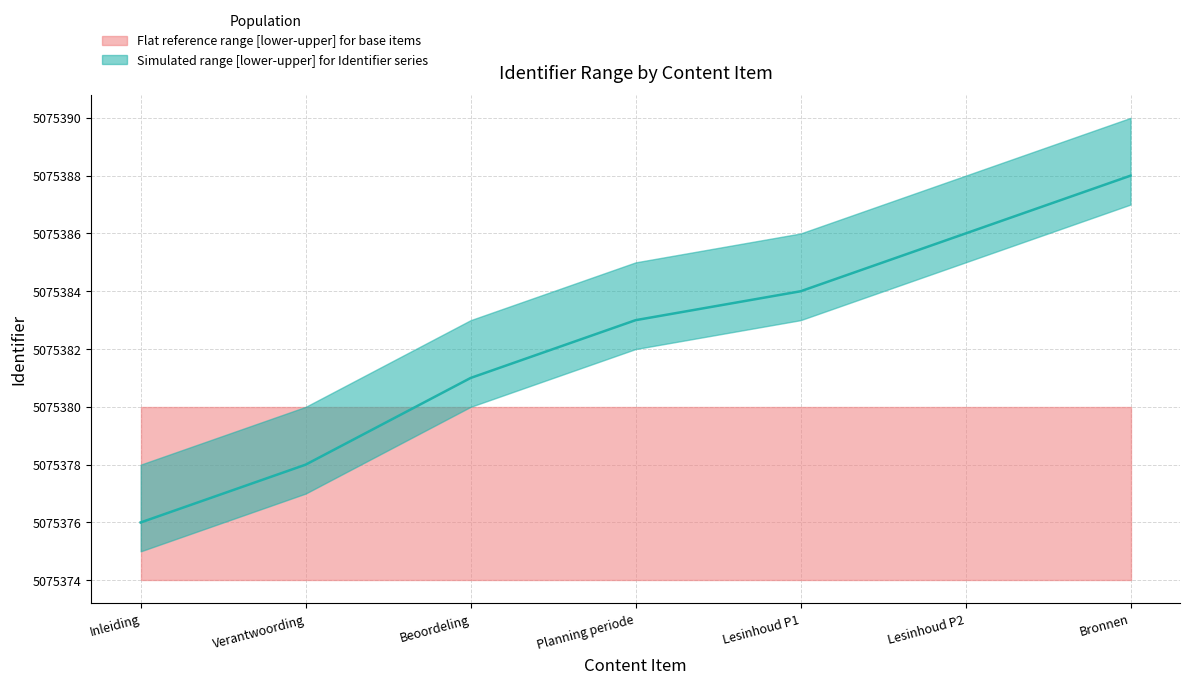

True or false: Identifier_lower and Flat_upper cross at least once.

False